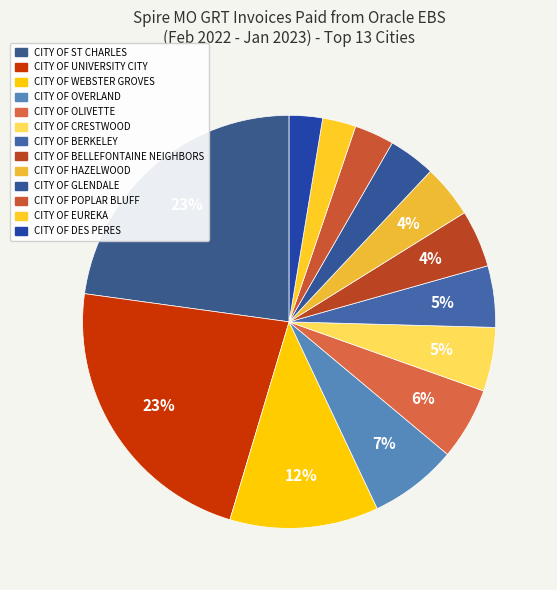

Between CITY OF ST CHARLES and CITY OF OLIVETTE, which is larger?

CITY OF ST CHARLES